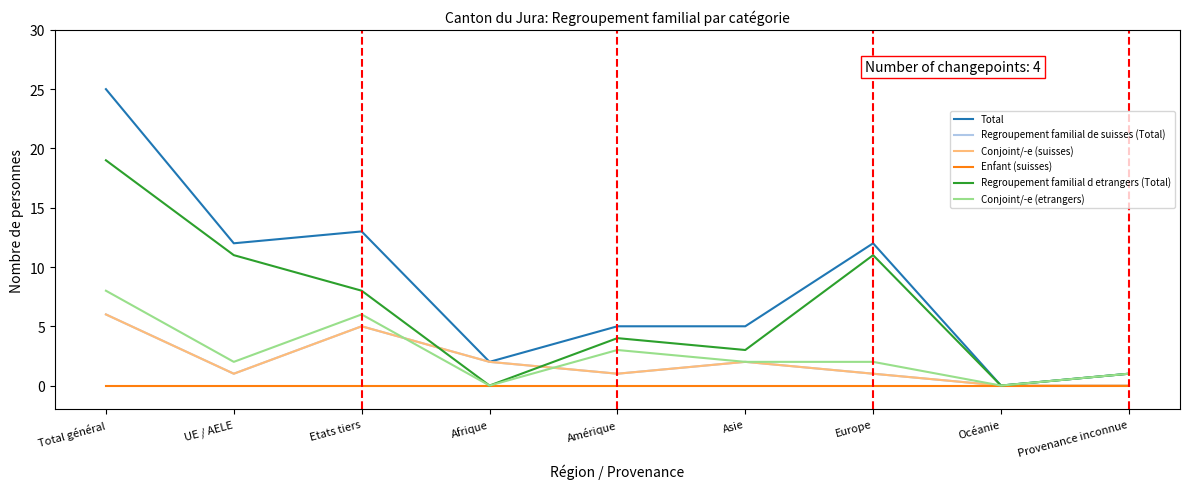

Does the chart display data point markers on the line(s)?

No